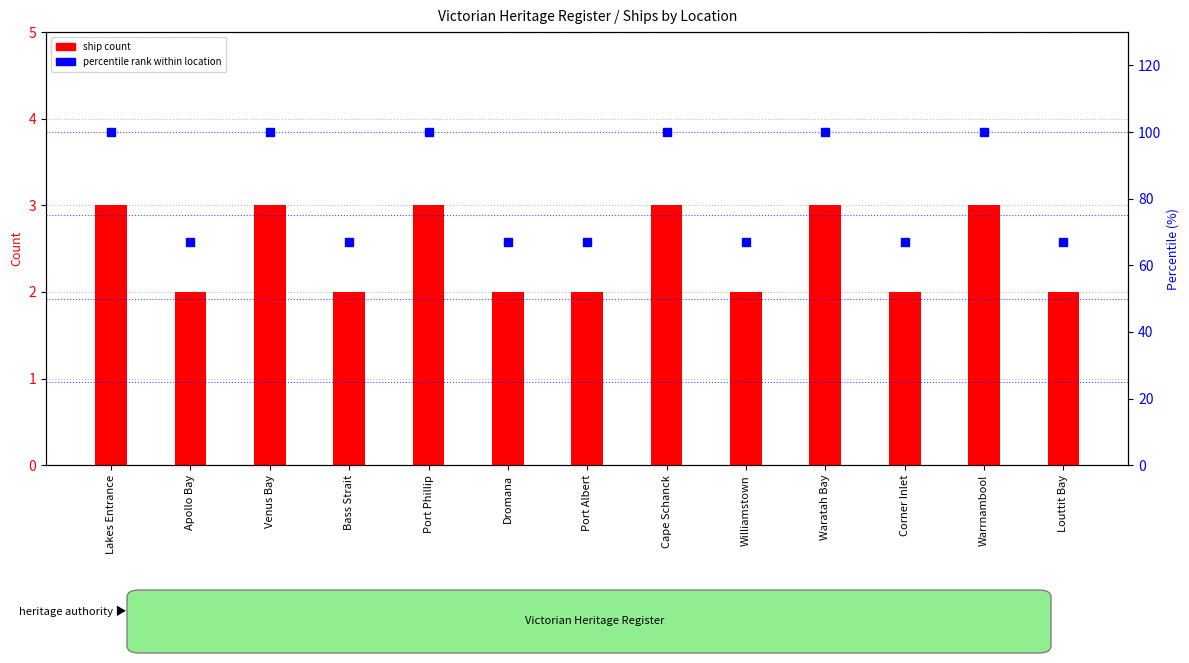

At which category is the sum across all series the highest?

Lakes Entrance